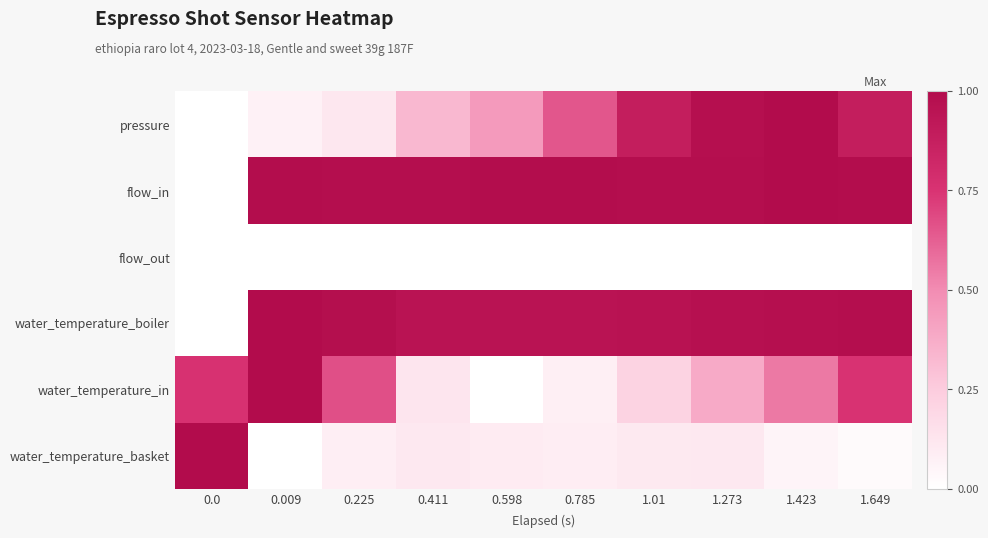

What is the total value across all series at 1.01?

3.2